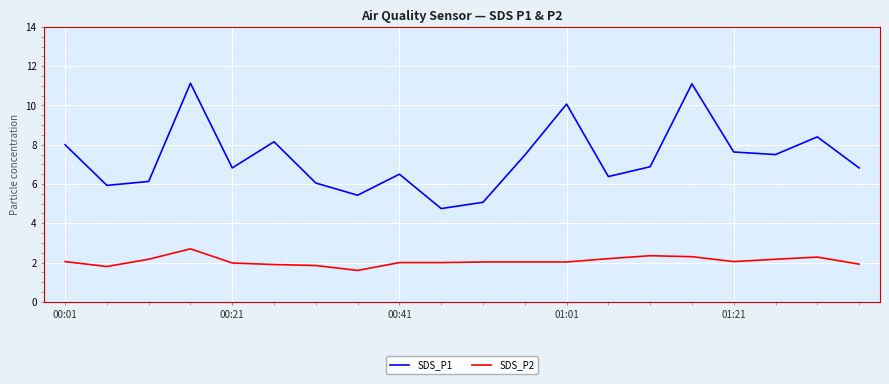

True or false: SDS_P1 and SDS_P2 cross at least once.

False